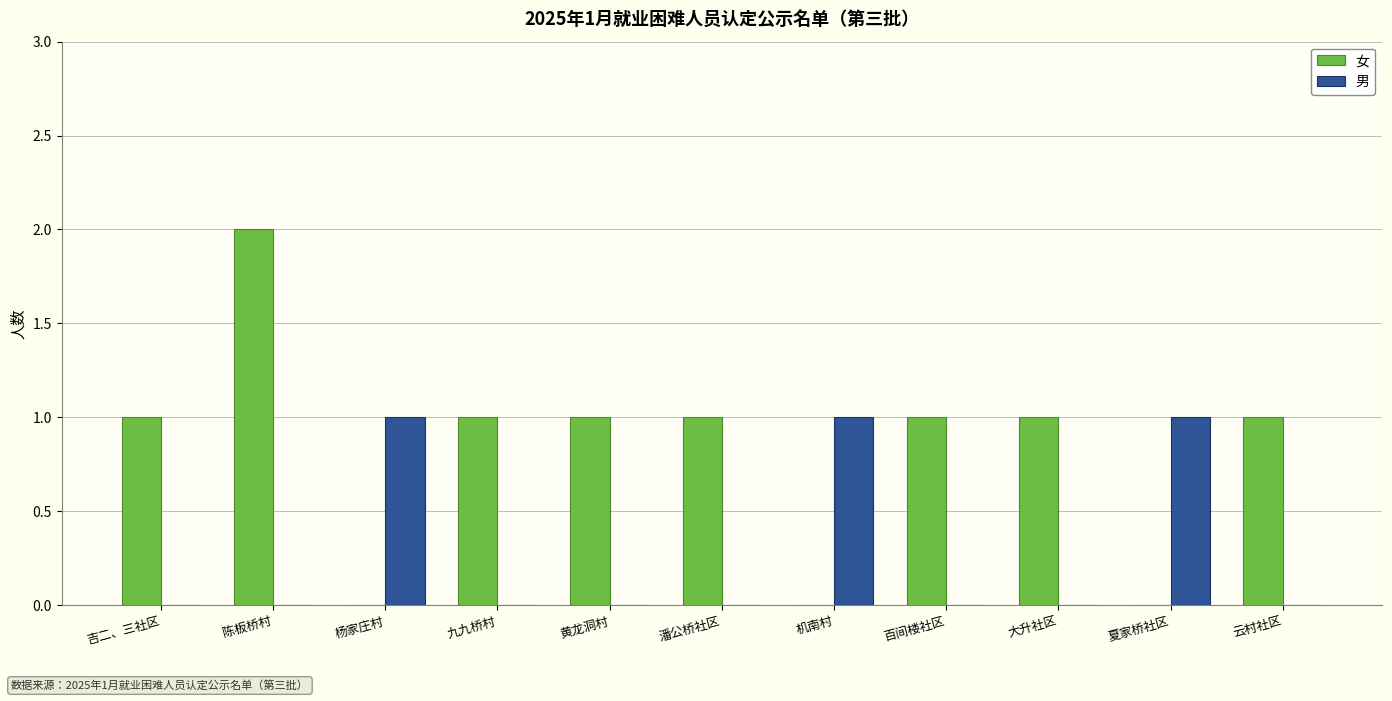

True or false: 男 has a value of 0 at 九九桥村.

True